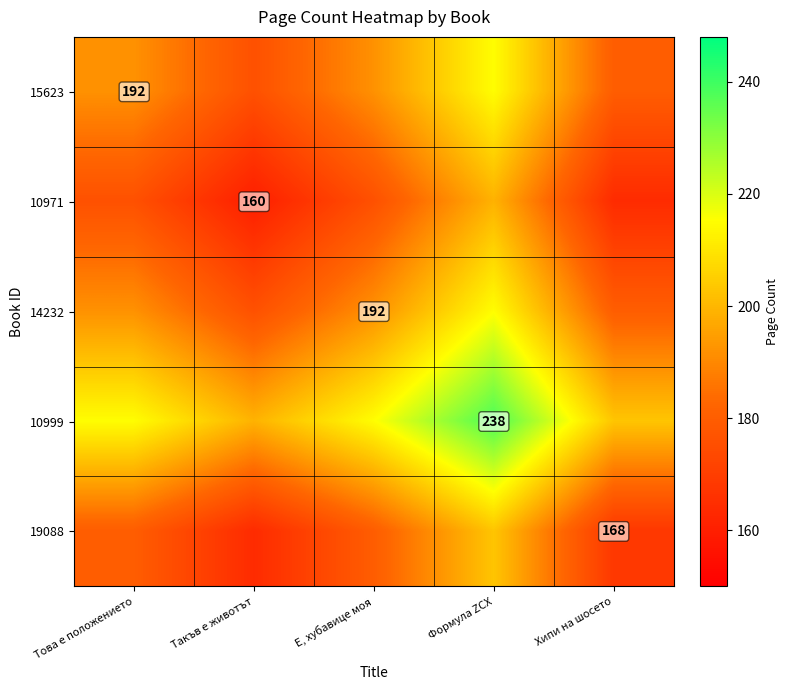

The value of 10999 at Това е положението is 215. True or false?

True